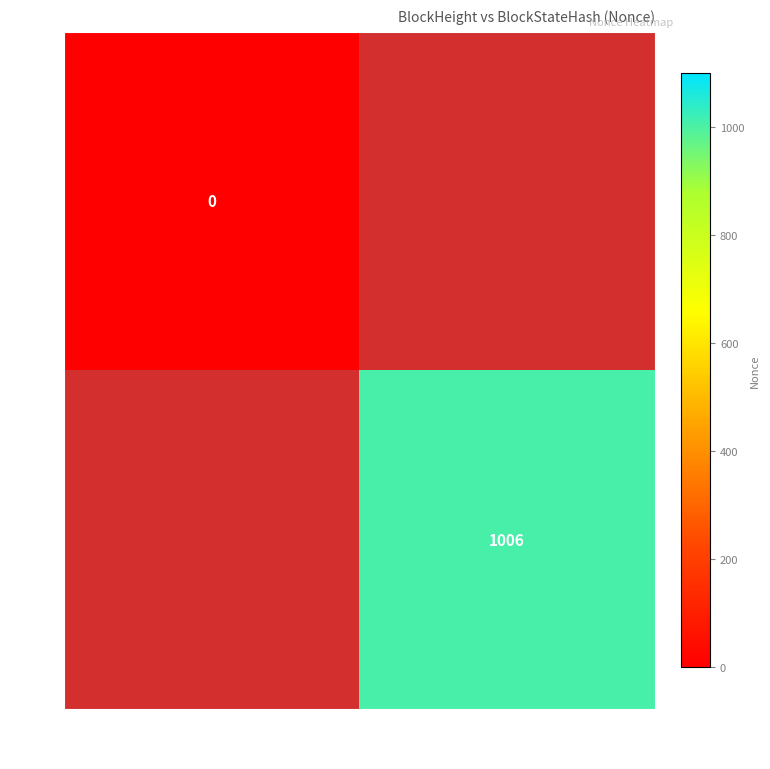

The 26537 series shows 1006 at 3NLYssqgMDGM…. True or false?

True